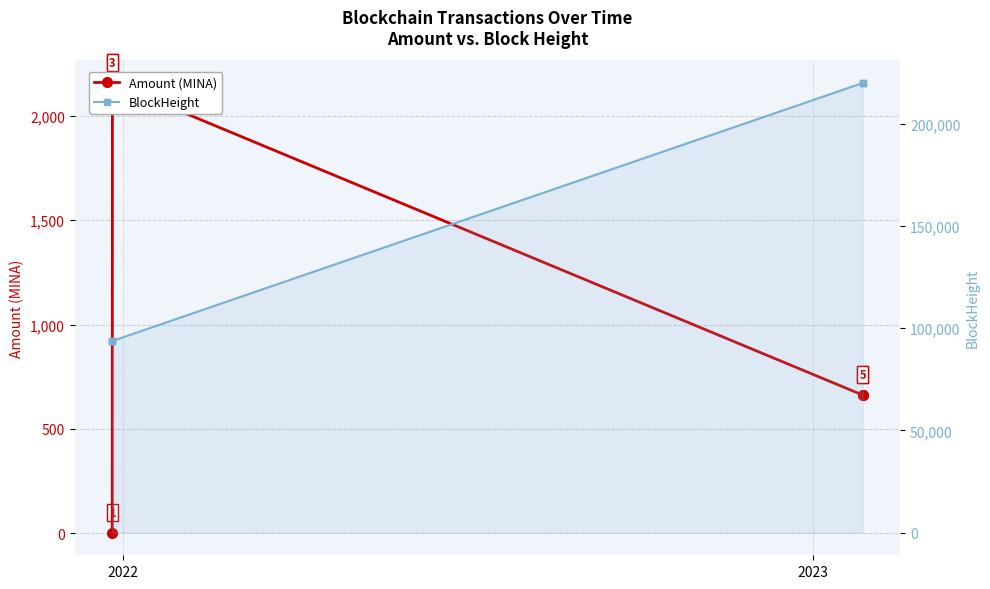

How many lines are shown in the chart?

2